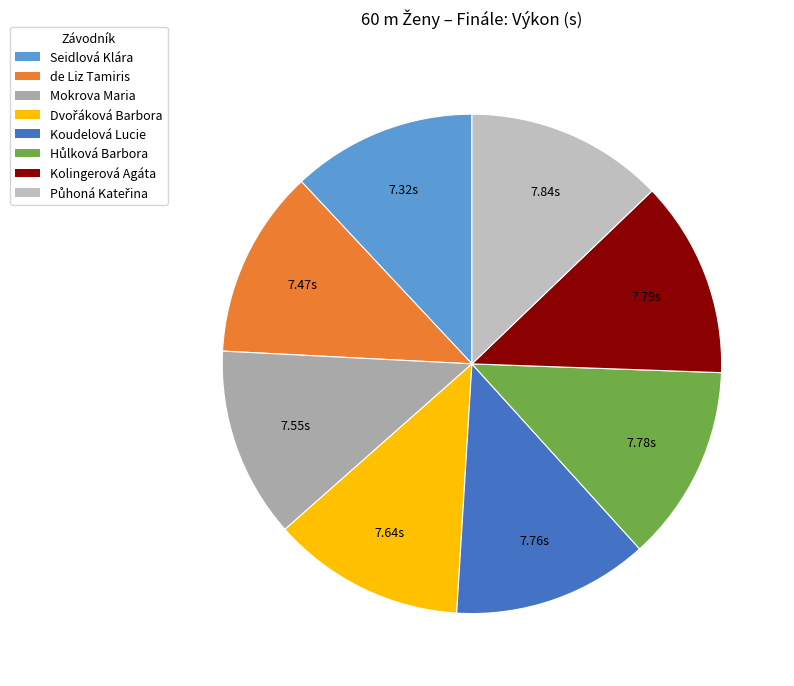

True or false: de Liz Tamiris accounts for 1% of the total.

False